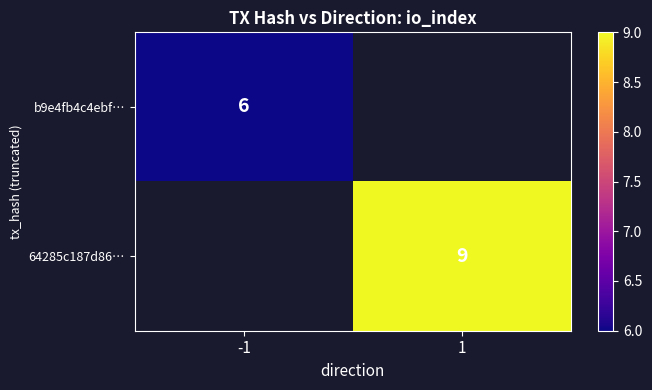

The b9e4fb4c4ebf… series shows 4 at -1. True or false?

False